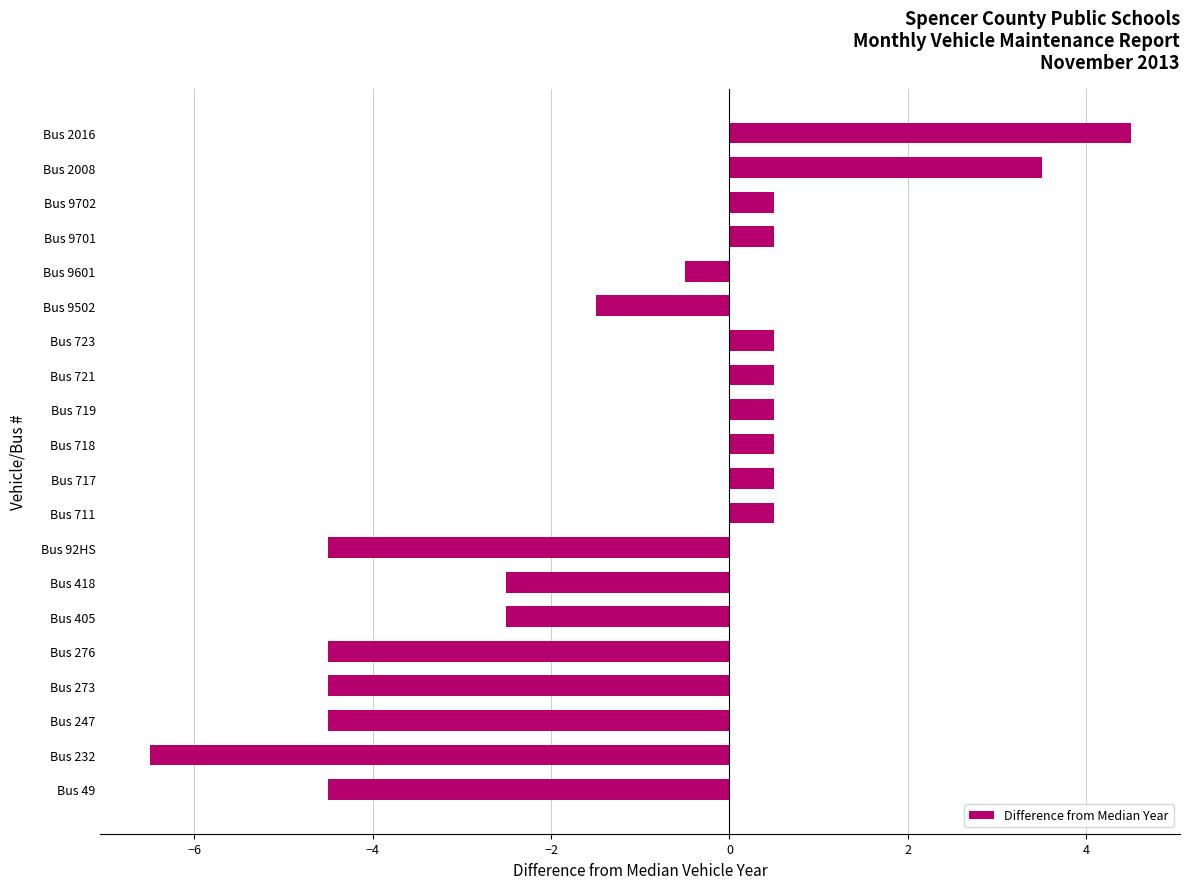

How many data points are above 0?

10